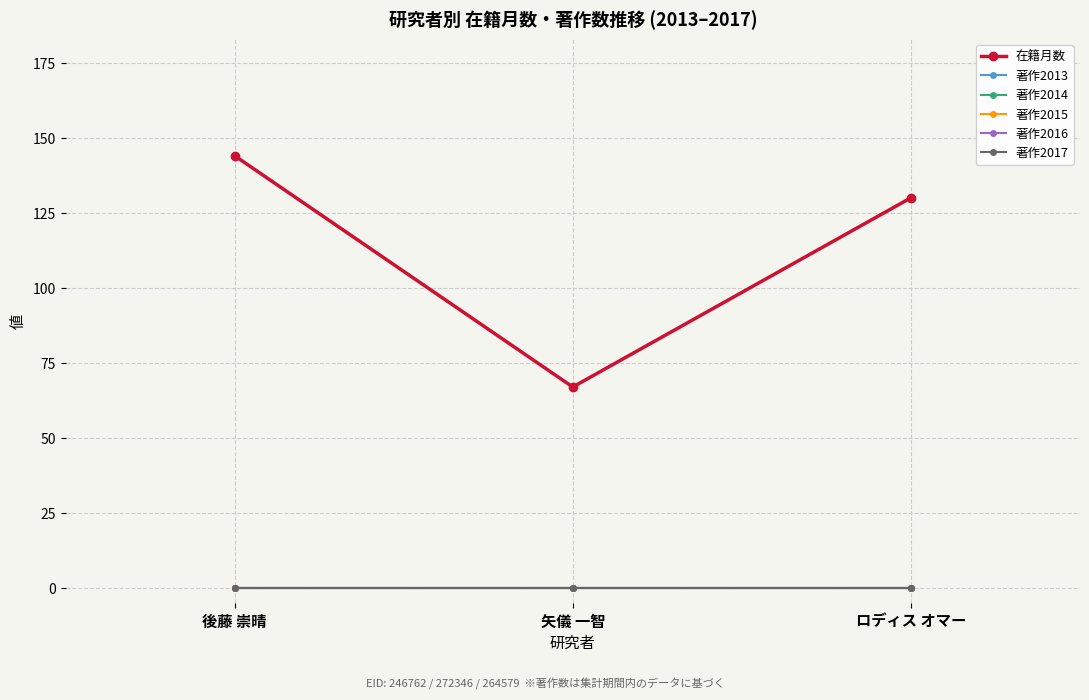

Reading left to right, transcribe all the data shown in this chart.

在籍月数: 後藤 崇晴=144	矢儀 一智=67	ロディス オマー=130
著作2013: 後藤 崇晴=0	矢儀 一智=0	ロディス オマー=0
著作2014: 後藤 崇晴=0	矢儀 一智=0	ロディス オマー=0
著作2015: 後藤 崇晴=0	矢儀 一智=0	ロディス オマー=0
著作2016: 後藤 崇晴=0	矢儀 一智=0	ロディス オマー=0
著作2017: 後藤 崇晴=0	矢儀 一智=0	ロディス オマー=0